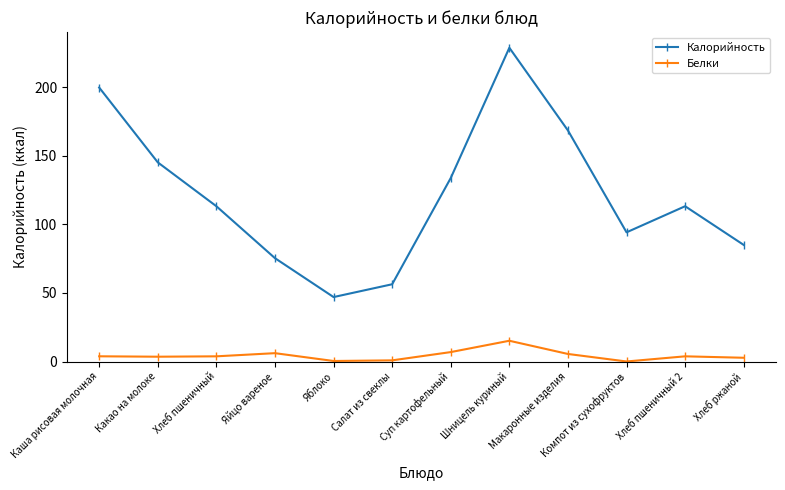

What is the spread (max minus min) of values at Макаронные изделия?

162.9